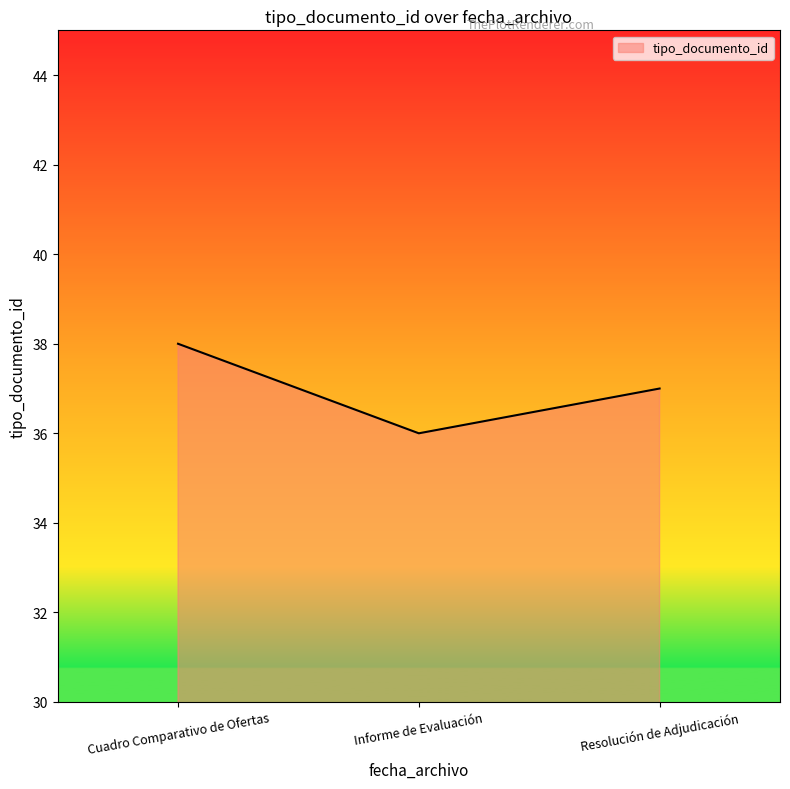

The value at Cuadro Comparativo de Ofertas is 38. True or false?

True